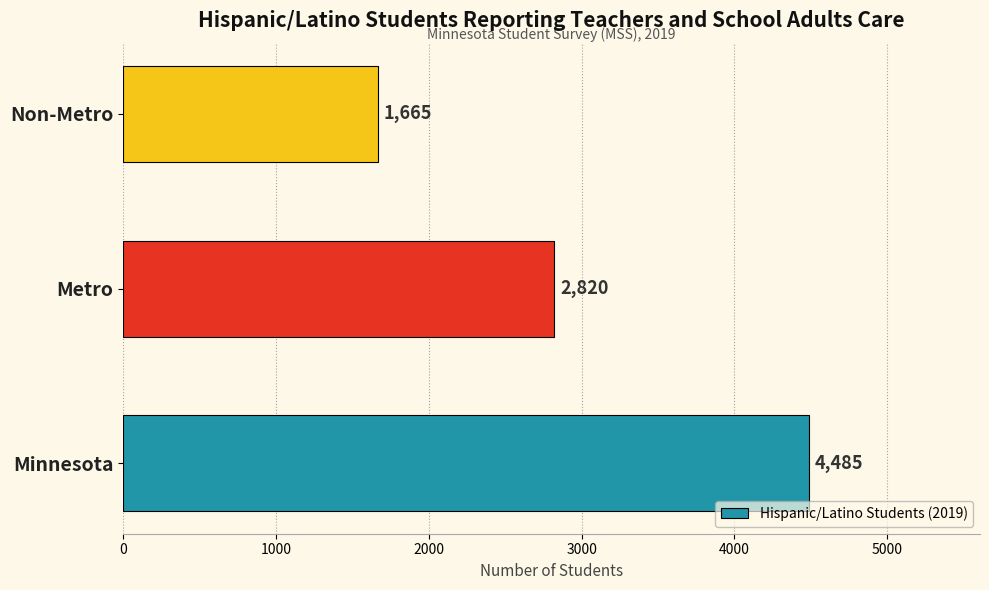

Approximately how many times larger is the value at Non-Metro compared to Metro?

0.6